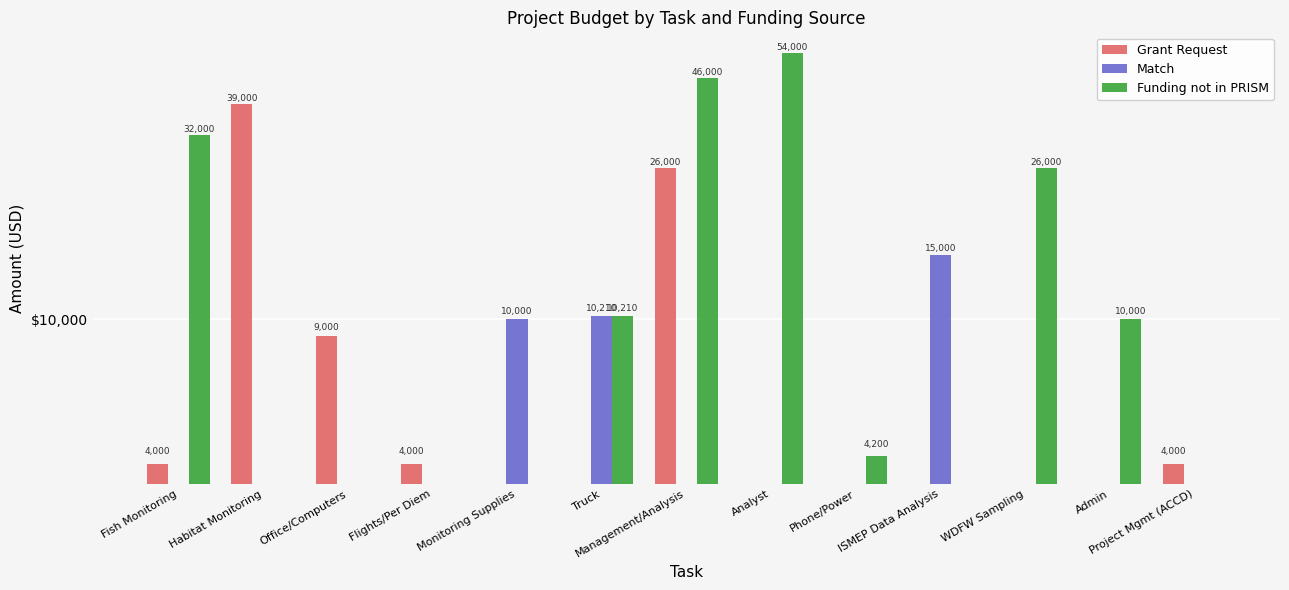

Rank the categories by Grant Request value from lowest to highest.

Monitoring Supplies, Truck, Analyst, Phone/Power, ISMEP Data Analysis, WDFW Sampling, Admin, Fish Monitoring, Flights/Per Diem, Project Mgmt (ACCD), Office/Computers, Management/Analysis, Habitat Monitoring